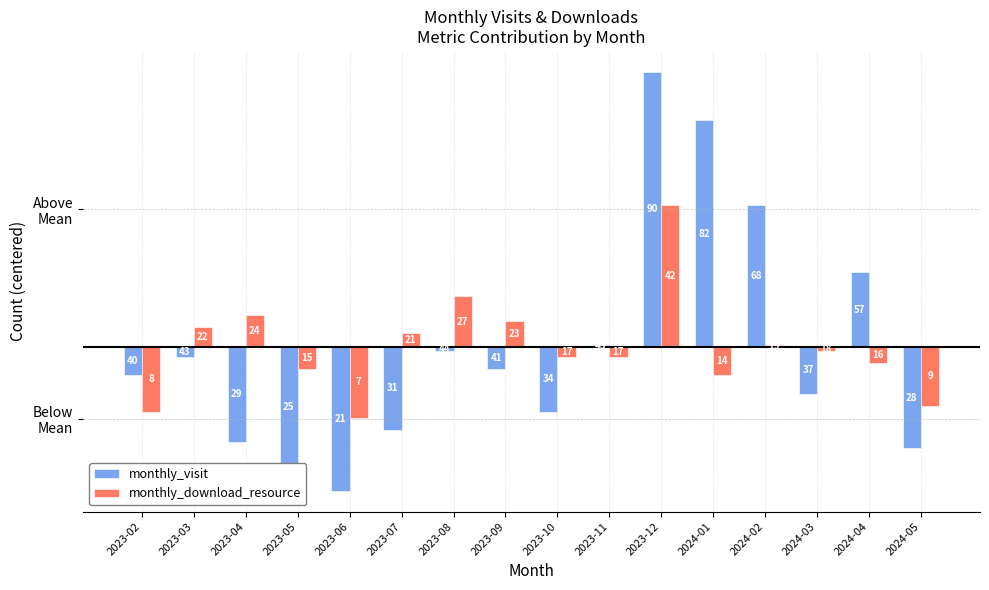

What are all the series names shown in the legend?

monthly_visit, monthly_download_resource